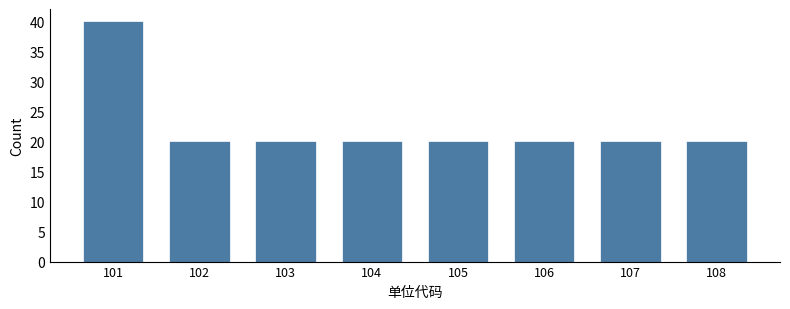

Reading left to right, transcribe all the data shown in this chart.

101=40	102=20	103=20	104=20	105=20	106=20	107=20	108=20